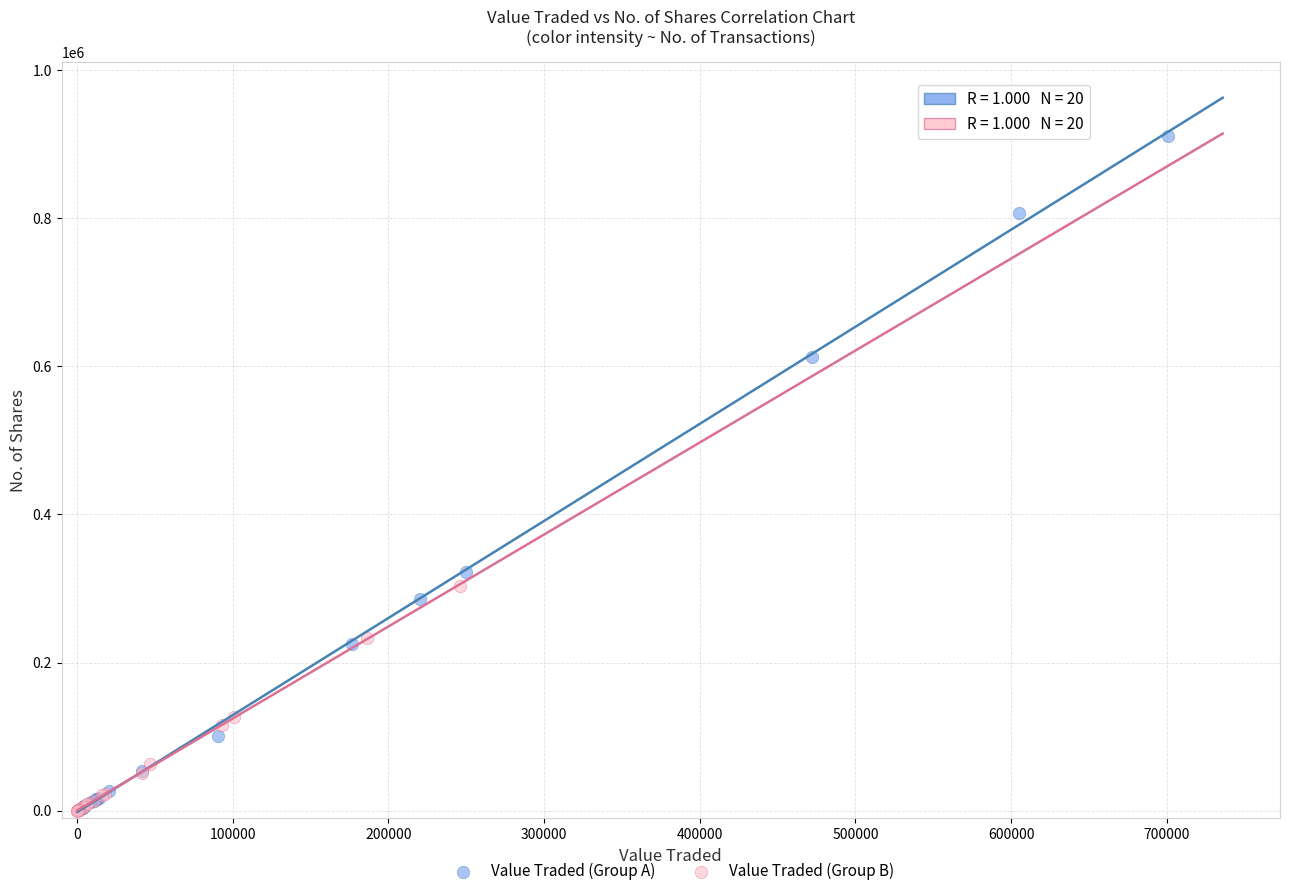

Which series contains the highest Y value?

Value Traded (Group A)